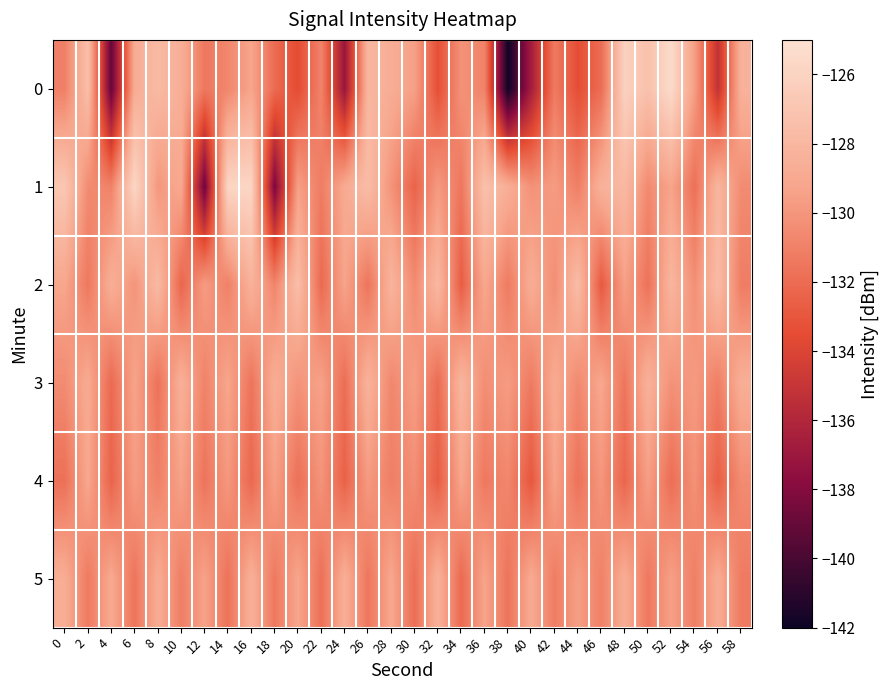

What is the total value across all series at 14?

-778.3